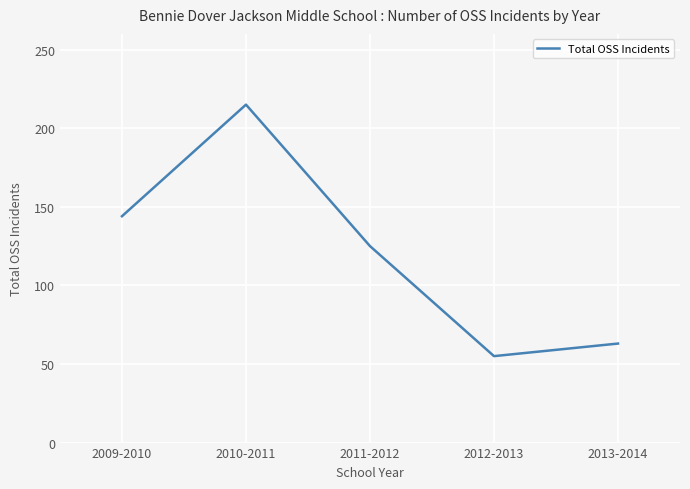

Between 2009-2010 and 2011-2012, which is larger?

2009-2010